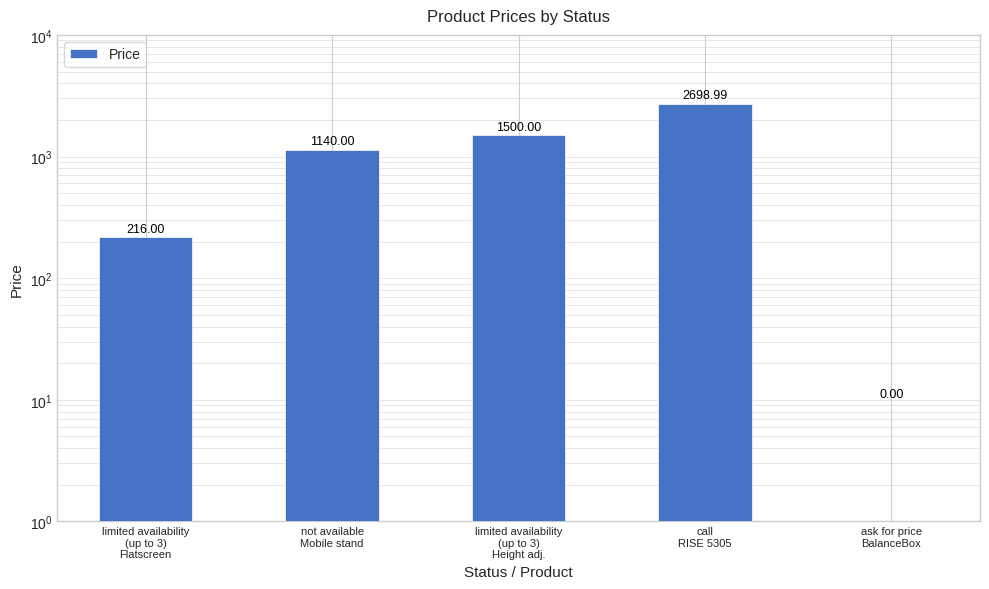

What is the ratio of the value at limited availability
(up to 3)
Height adj. to the value at not available
Mobile stand?

1.3